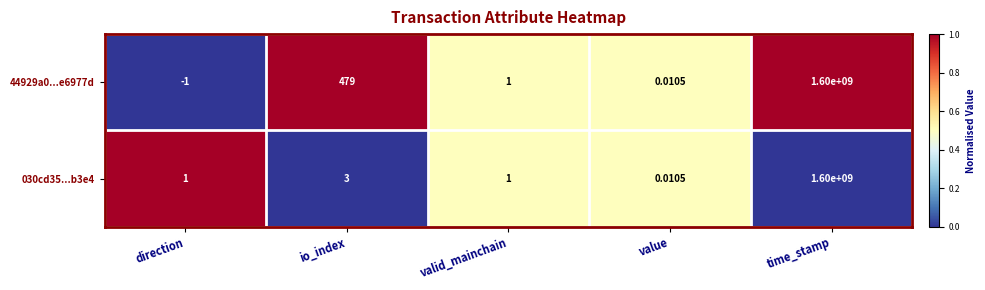

Which category has the lowest value in the 030cd35...b3e4 series?

value